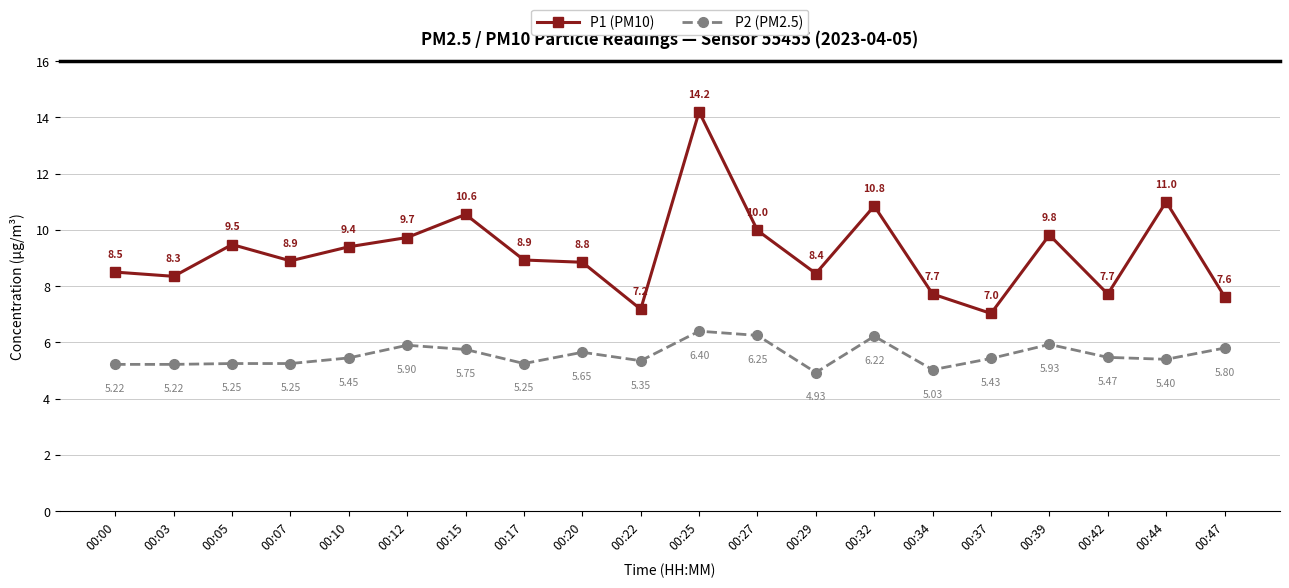

Which series has the largest range (max minus min)?

P1 (PM10)